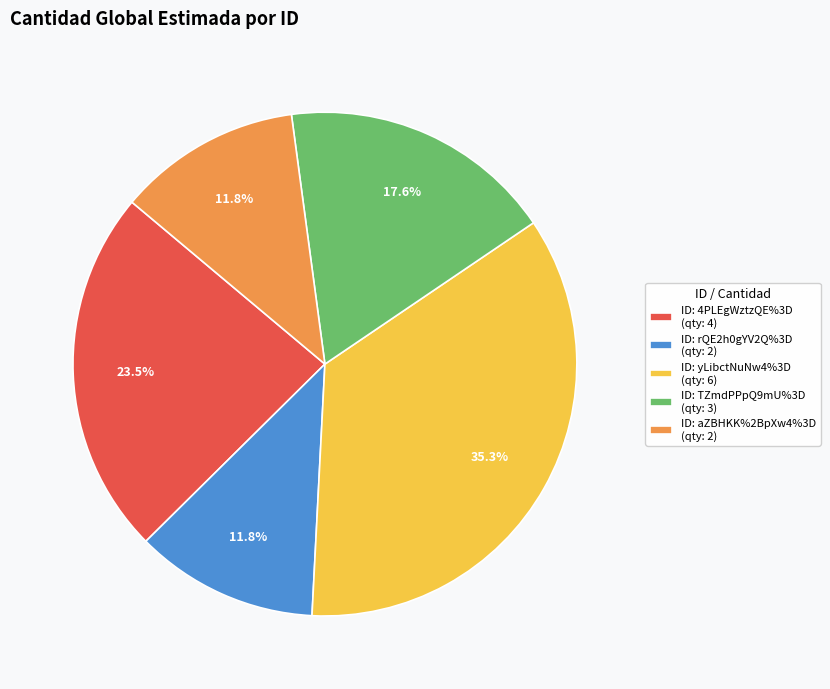

Approximately how many times larger is the value at ID: rQE2h0gYV2Q%3D (qty: 2) compared to ID: aZBHKK%2BpXw4%3D (qty: 2)?

1.0